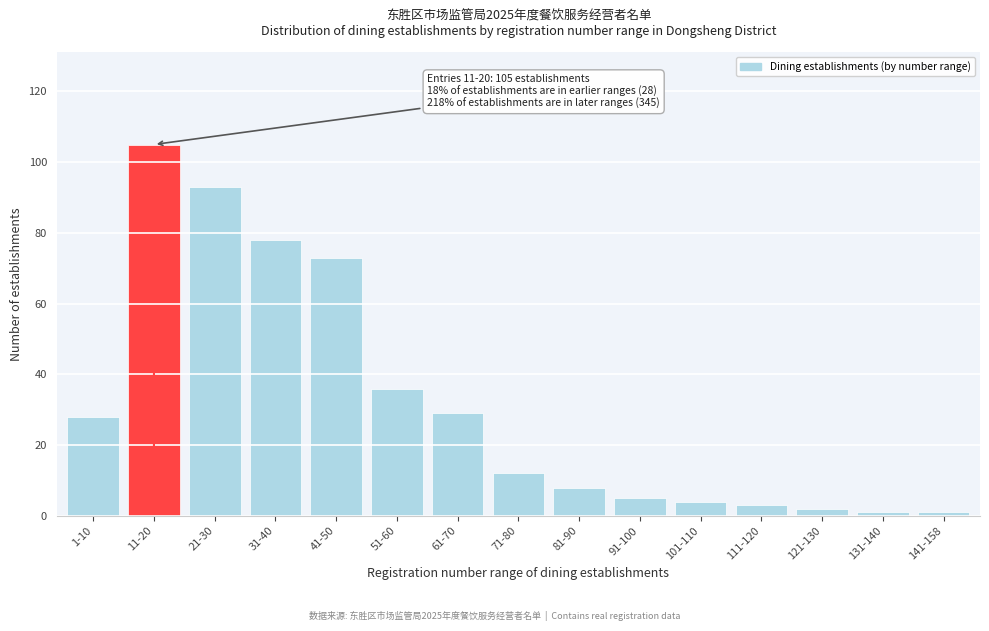

Reading right to left, transcribe all the data shown in this chart.

1	1	2	3	4	5	8	12	29	36	73	78	93	105	28